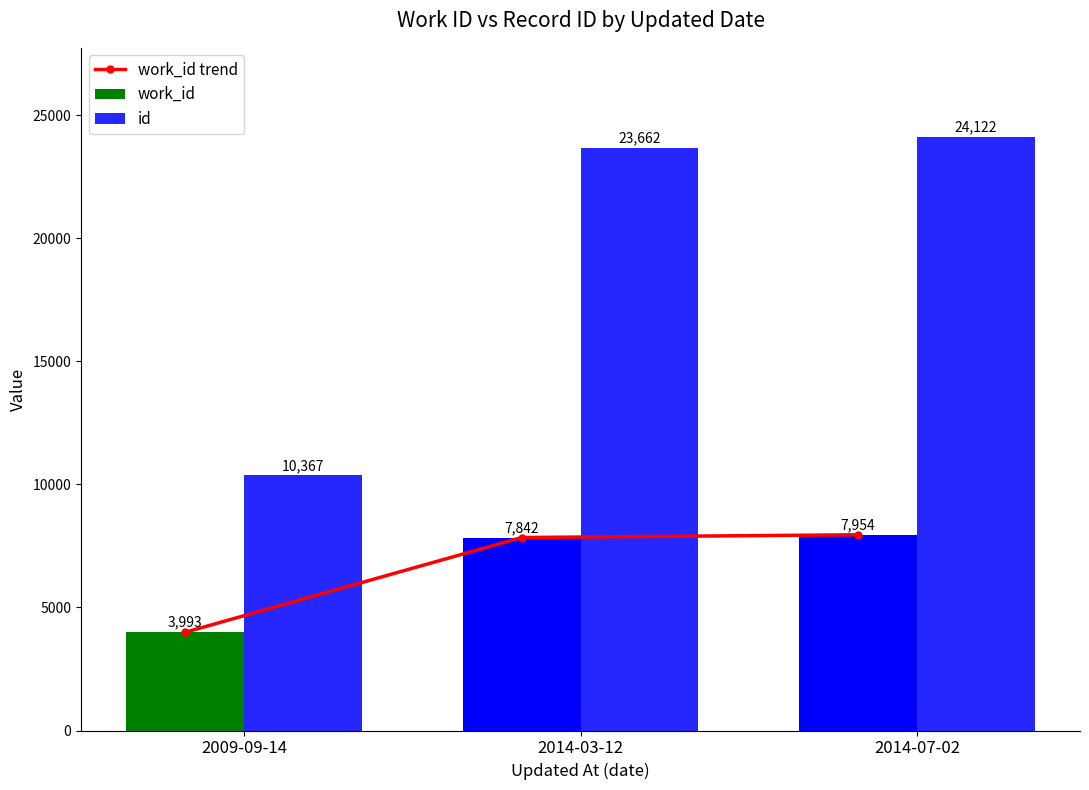

Reading left to right, list all the values displayed in this chart.

work_id trend: 2009-09-14=3993	2014-03-12=7842	2014-07-02=7954
work_id: 2009-09-14=3993	2014-03-12=7842	2014-07-02=7954
id: 2009-09-14=10367	2014-03-12=23662	2014-07-02=24122